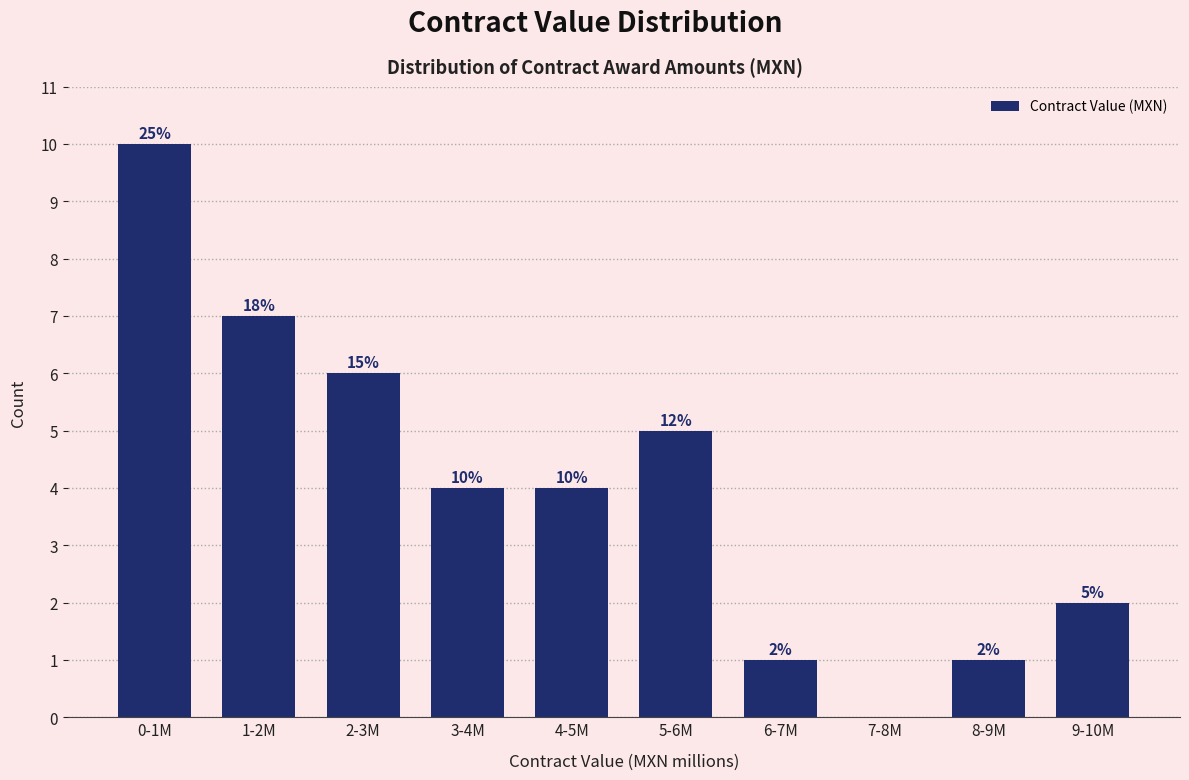

Reading left to right, extract all data points from this chart.

0-1M=10	1-2M=7	2-3M=6	3-4M=4	4-5M=4	5-6M=5	6-7M=1	7-8M=0	8-9M=1	9-10M=2